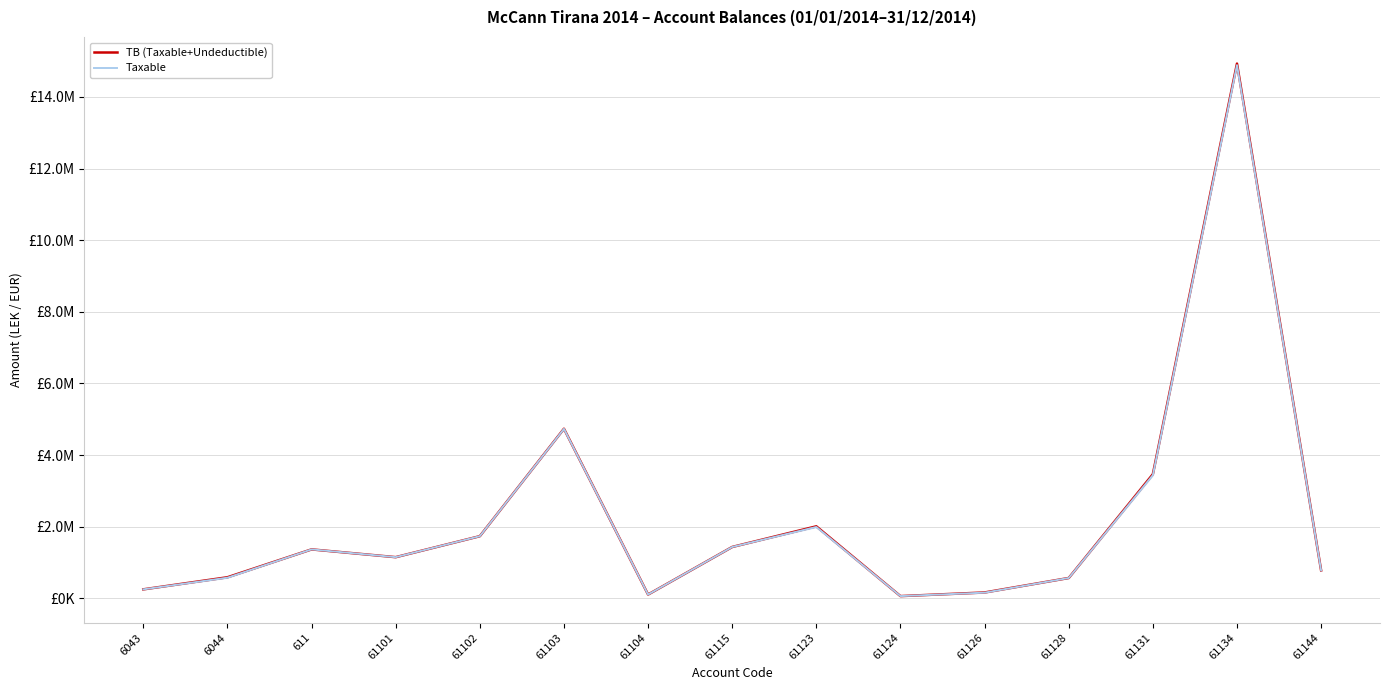

What is the approximate value of Taxable at 61115?

1433753.2